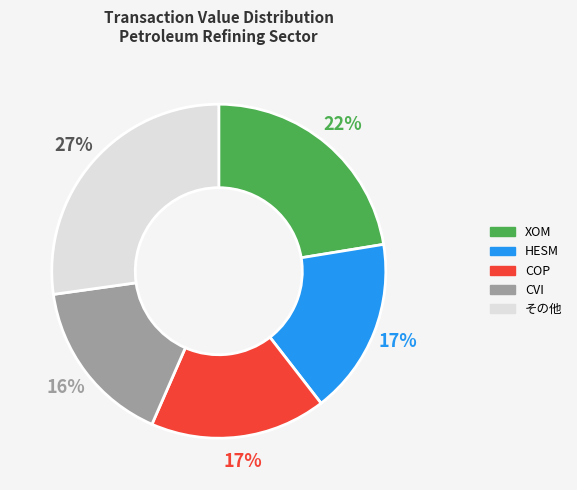

To the nearest percent, what is the difference between the largest and smallest slice percentages?

11%